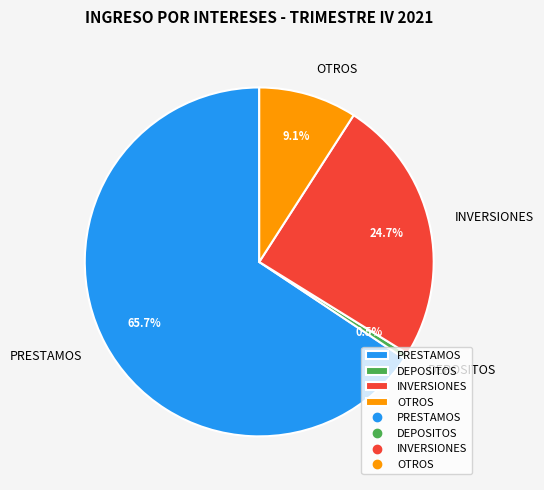

Which slice is the smallest?

DEPOSITOS